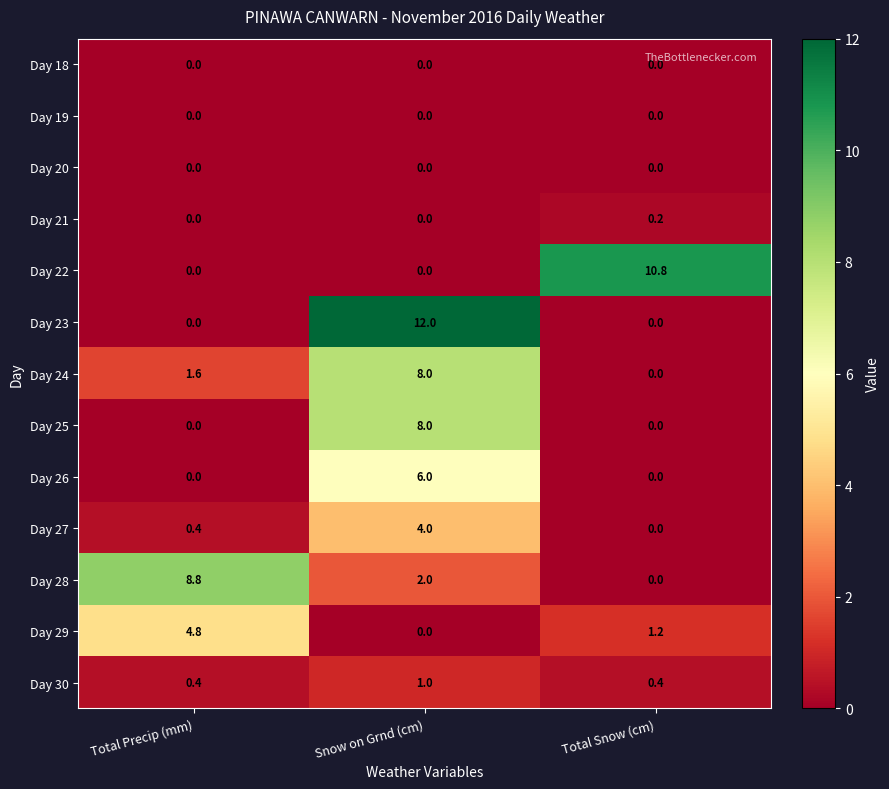

Count the number of categories in the chart.

3